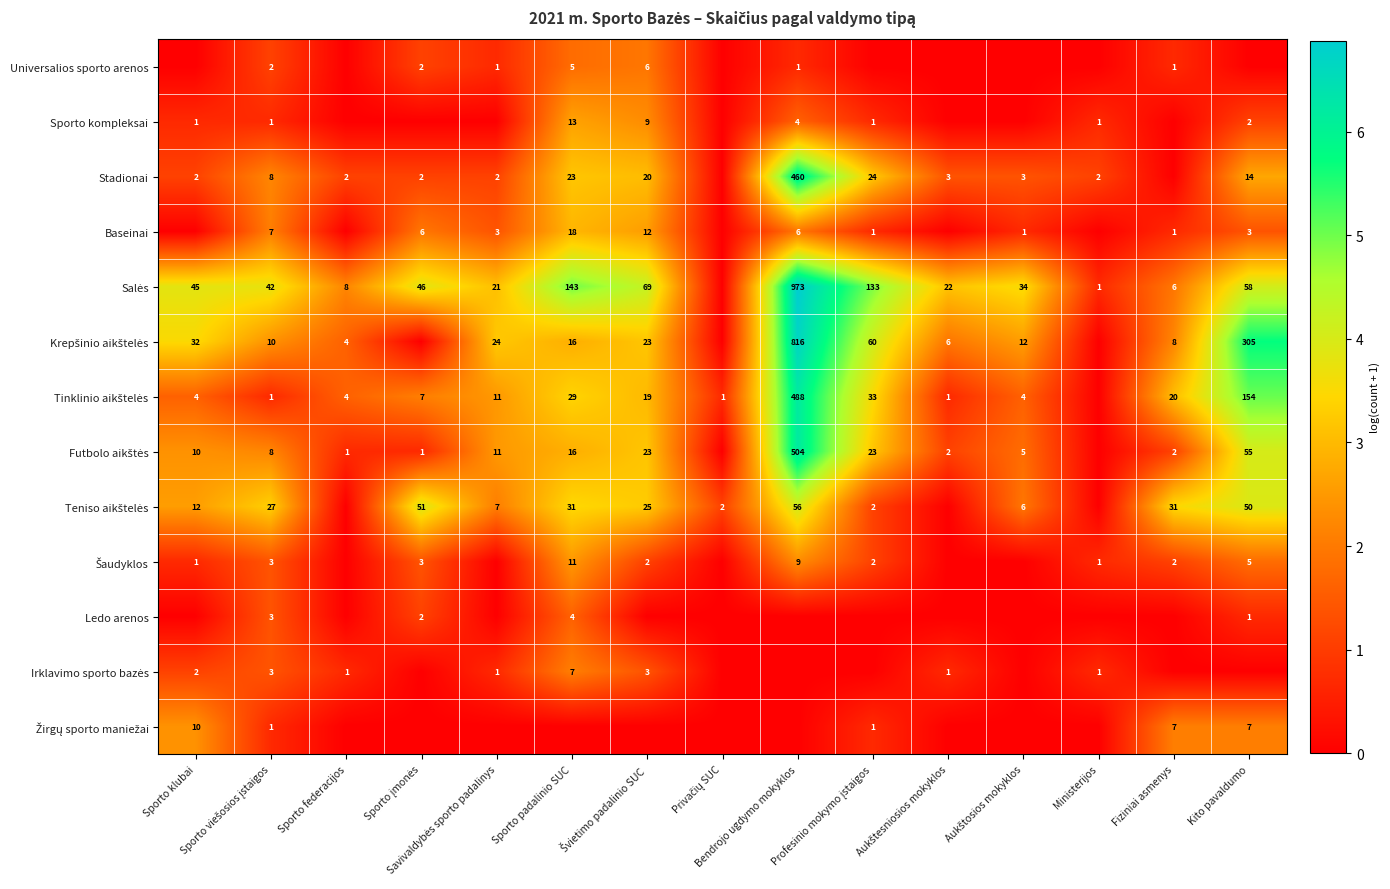

What is the difference between the Futbolo aikštės values at Aukštosios mokyklos and Kito pavaldumo?

2.2